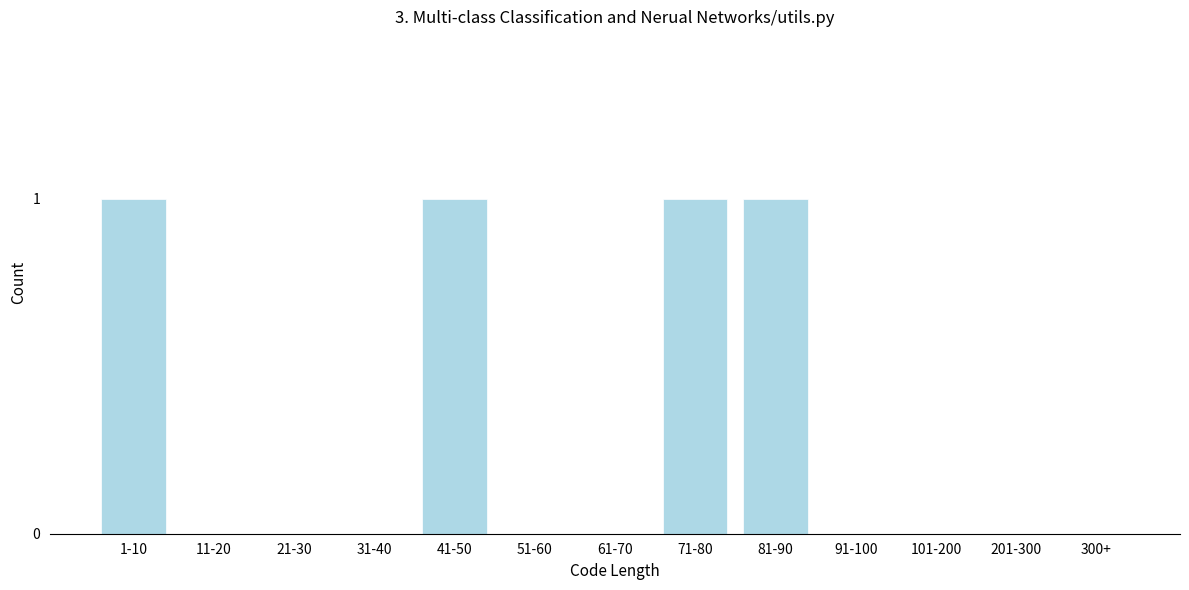

Reading left to right, transcribe all the data shown in this chart.

1-10=1	11-20=0	21-30=0	31-40=0	41-50=1	51-60=0	61-70=0	71-80=1	81-90=1	91-100=0	101-200=0	201-300=0	300+=0